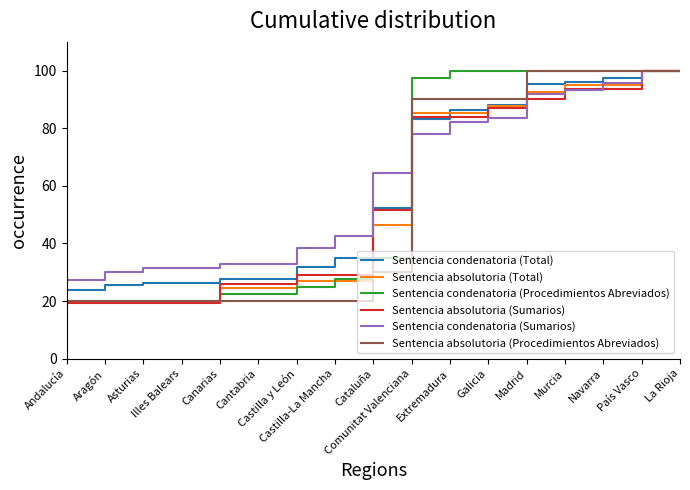

Reading left to right, what are all the values shown in this chart?

Sentencia condenatoria (Total): 23.8	25.4	26.2	26.2	27.8	27.8	31.7	34.9	52.4	83.3	86.5	88.1	95.2	96.0	97.6	100.0	100.0
Sentencia absolutoria (Total): 19.5	19.5	19.5	19.5	24.4	24.4	26.8	26.8	46.3	85.4	85.4	87.8	92.7	95.1	95.1	100.0	100.0
Sentencia condenatoria (Procedimientos Abreviados): 20.0	20.0	20.0	20.0	22.5	22.5	25.0	27.5	35.0	97.5	100.0	100.0	100.0	100.0	100.0	100.0	100.0
Sentencia absolutoria (Sumarios): 19.4	19.4	19.4	19.4	25.8	25.8	29.0	29.0	51.6	83.9	83.9	87.1	90.3	93.5	93.5	100.0	100.0
Sentencia condenatoria (Sumarios): 27.4	30.1	31.5	31.5	32.9	32.9	38.4	42.5	64.4	78.1	82.2	83.6	91.8	93.2	95.9	100.0	100.0
Sentencia absolutoria (Procedimientos Abreviados): 20.0	20.0	20.0	20.0	20.0	20.0	20.0	20.0	30.0	90.0	90.0	90.0	100.0	100.0	100.0	100.0	100.0